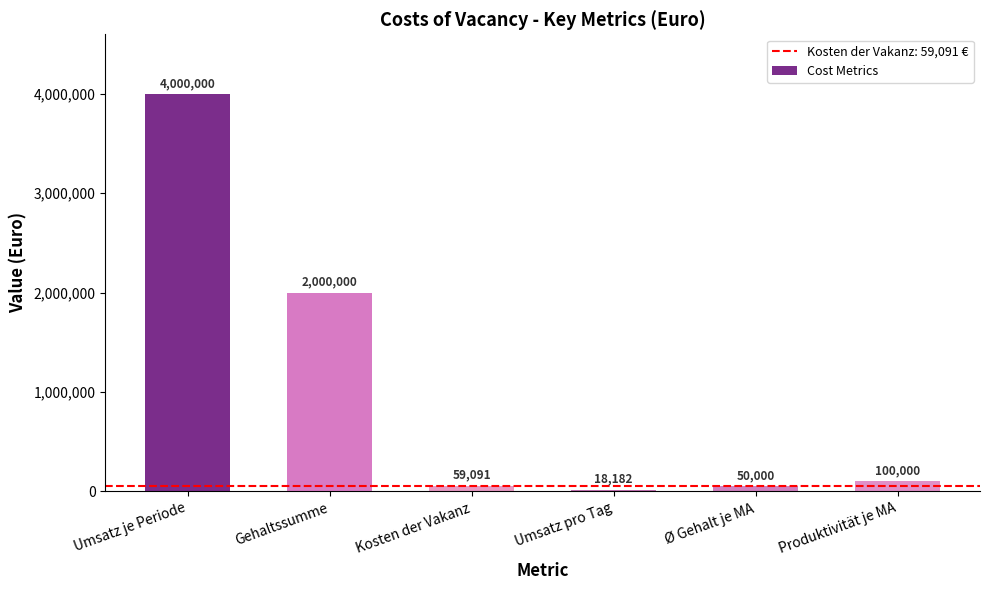

What is the sum of all values?

6227272.7